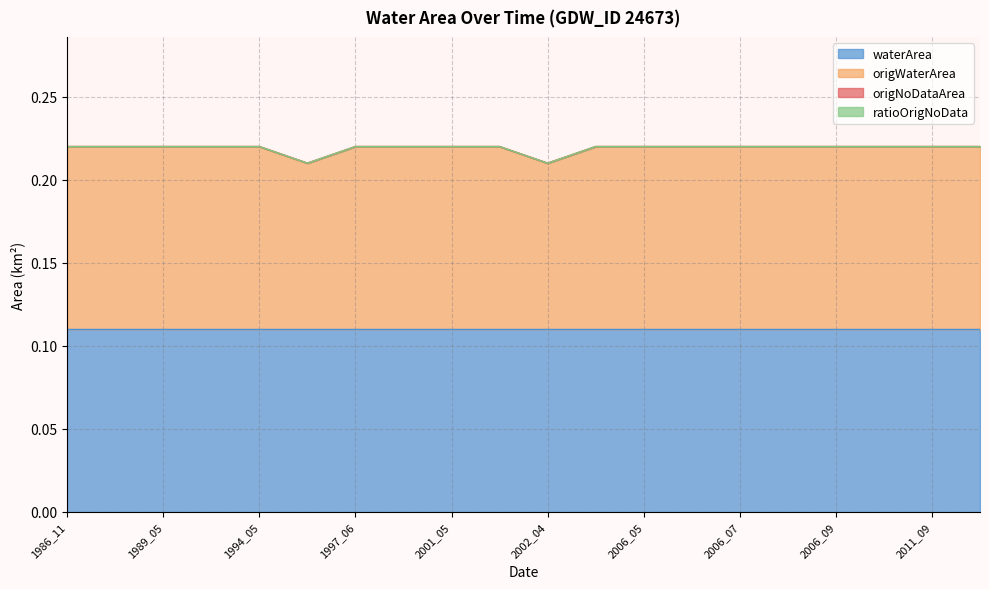

Is it true that origWaterArea equals 0.1 at 2006_05?

True